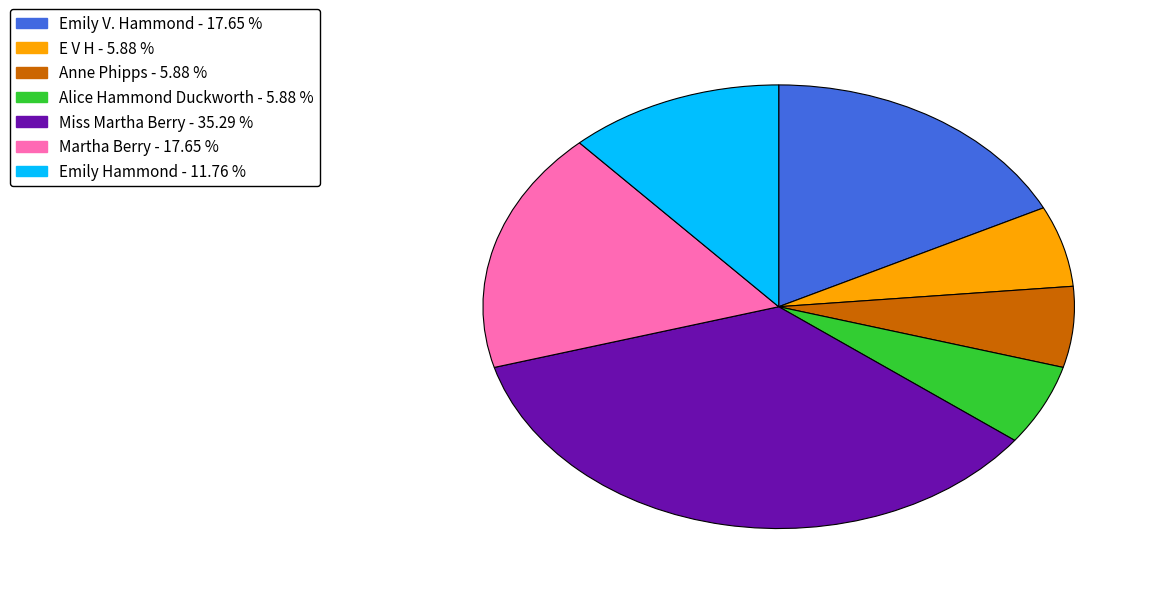

Is the sum of Miss Martha Berry and E V H greater than half?

No